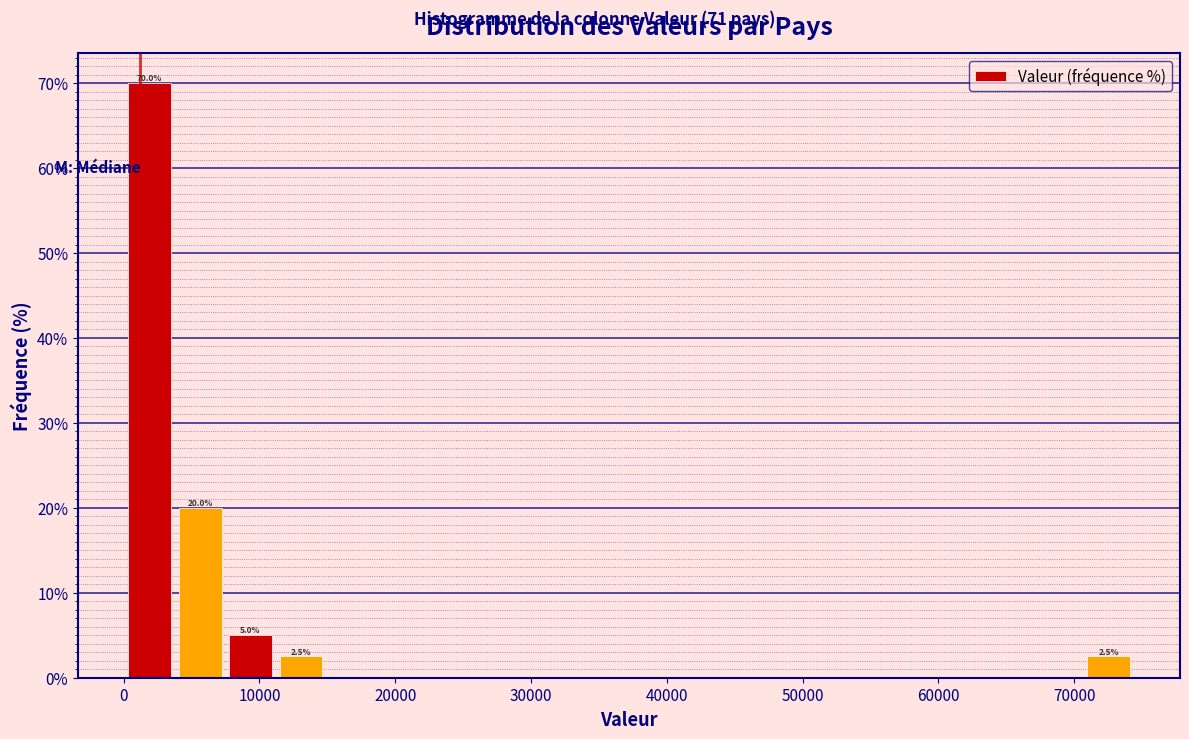

Around what value on the x-axis is the tallest bar? Give the approximate position of its centre, as read against the axis.

2000